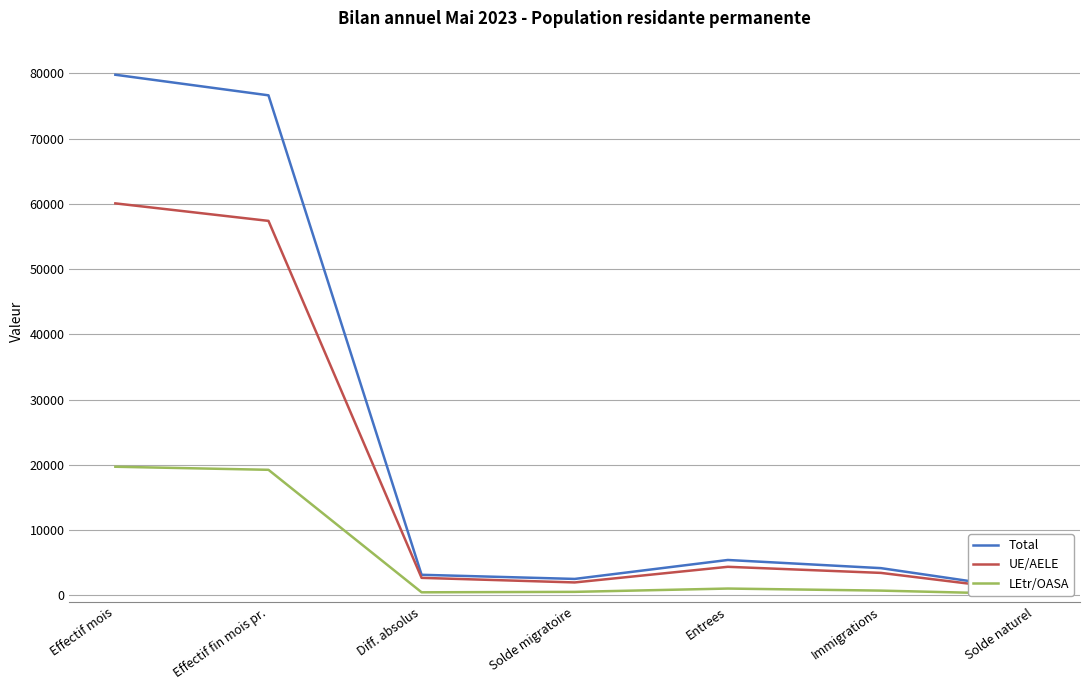

What is the minimum value shown in the chart?

168